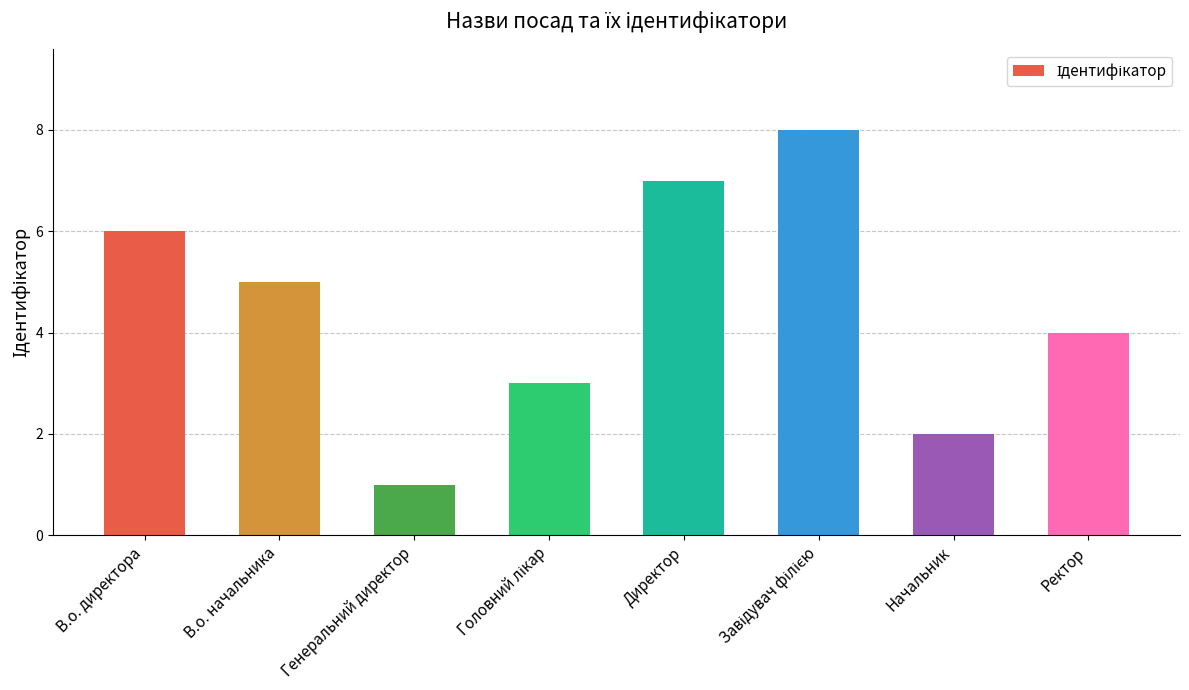

What is the value of the 8th bar from the left?

4